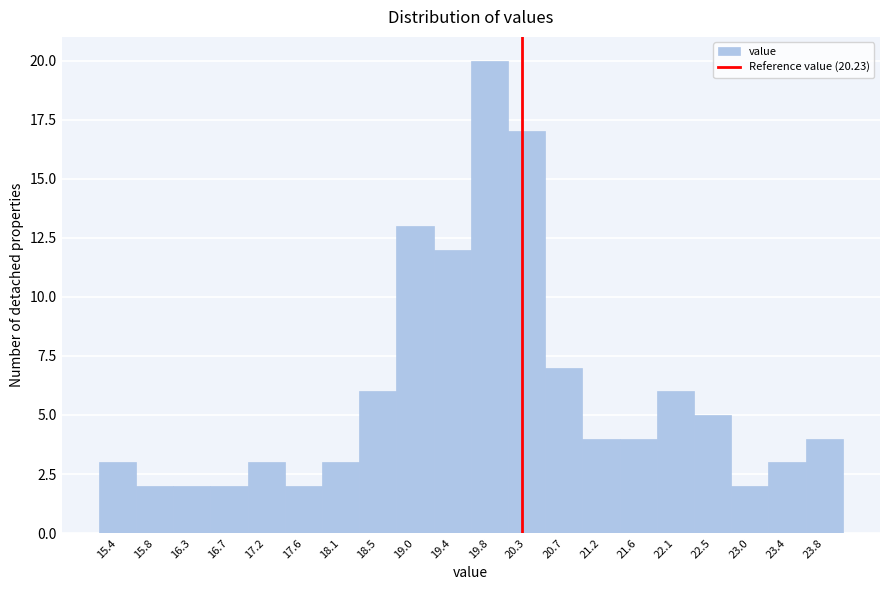

Over which range of the x-axis is the bar tallest?

19.620 to 20.065